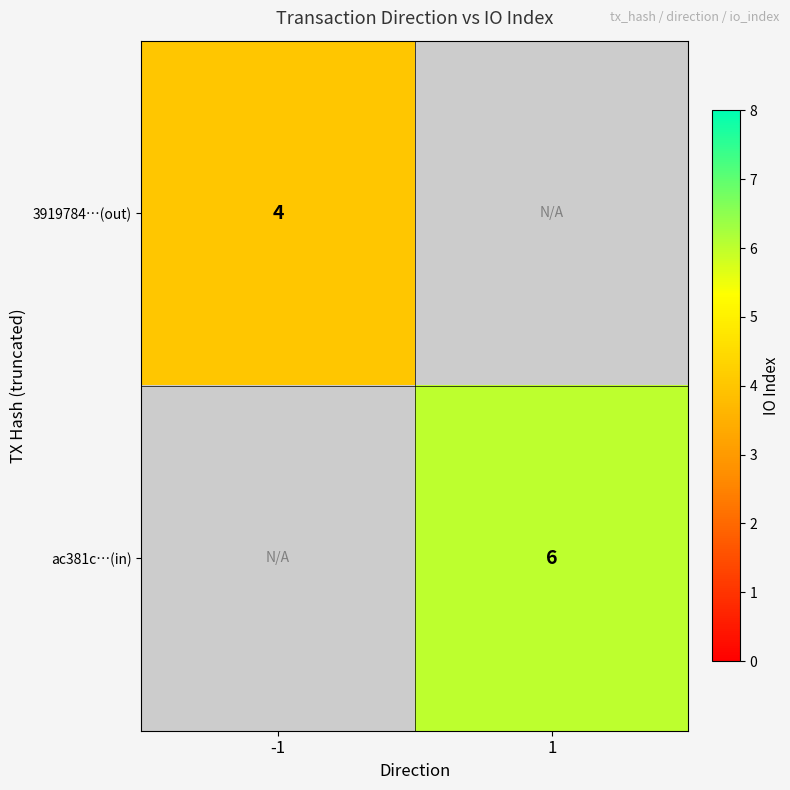

True or false: ac381c…(in) has a value of 9 at 1.

False